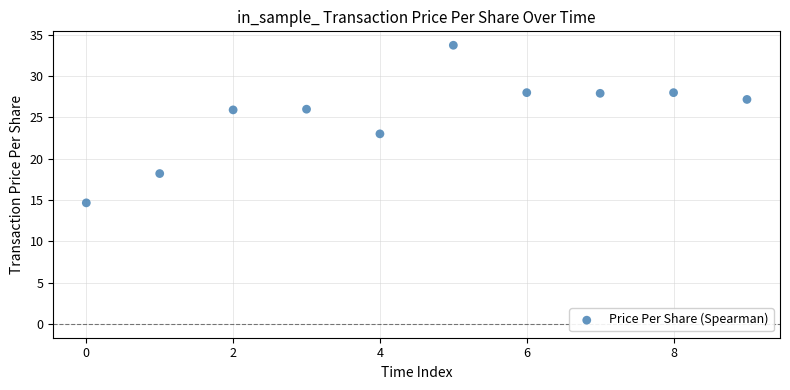

What is the range of Y values (max minus min)?

19.1